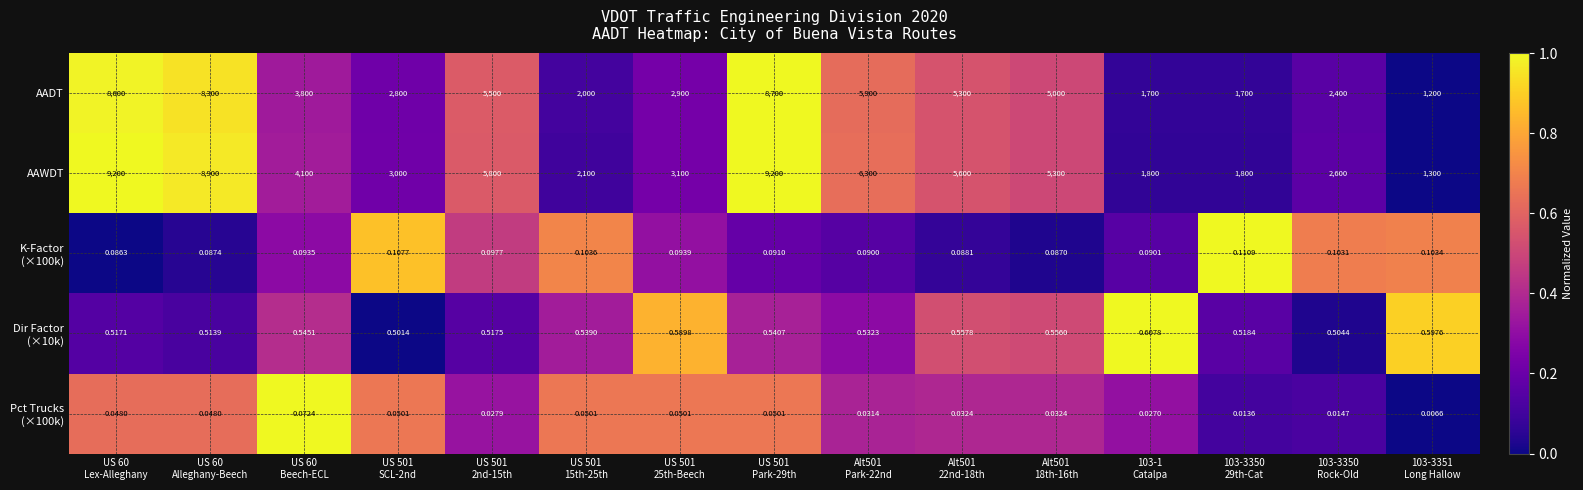

Which series has the widest spread of values?

AAWDT